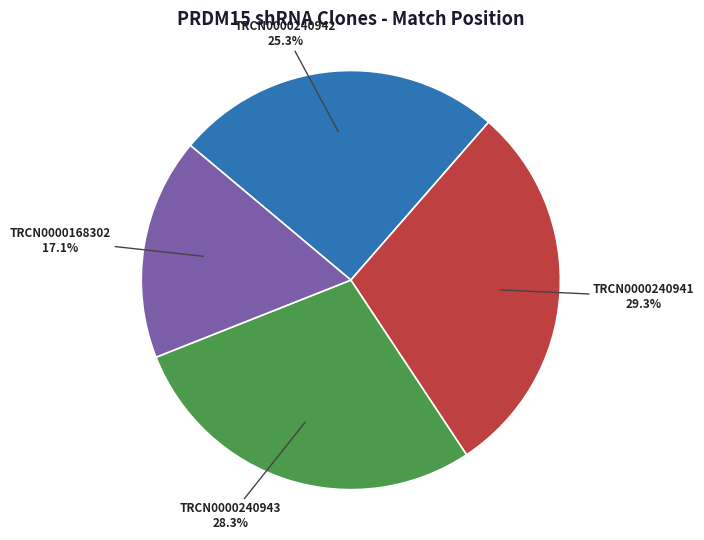

Rank the categories by value from highest to lowest.

TRCN0000240941, TRCN0000240943, TRCN0000240942, TRCN0000168302